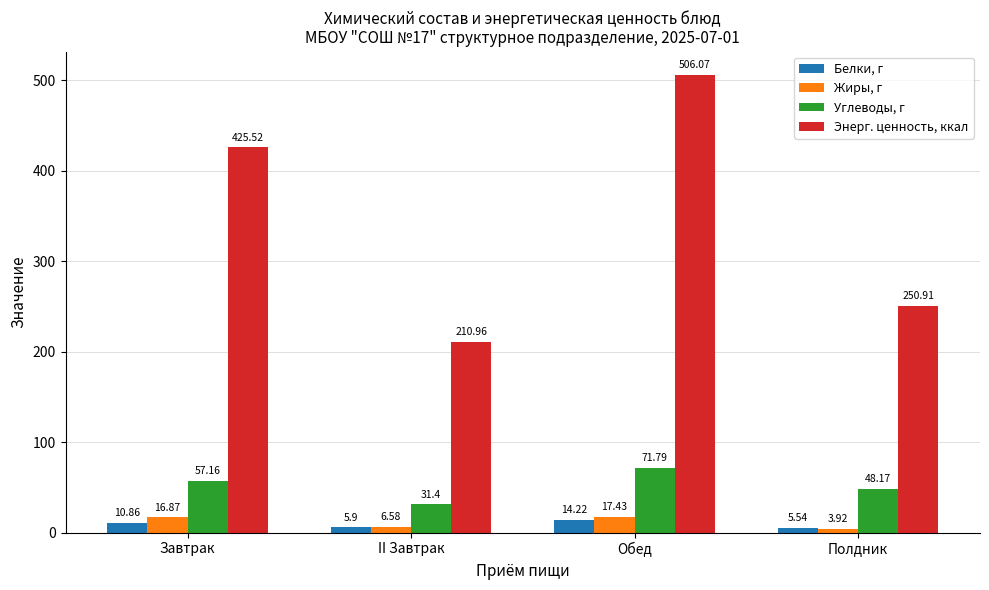

Between II Завтрак and Обед, which series saw the biggest shift?

Энерг. ценность, ккал